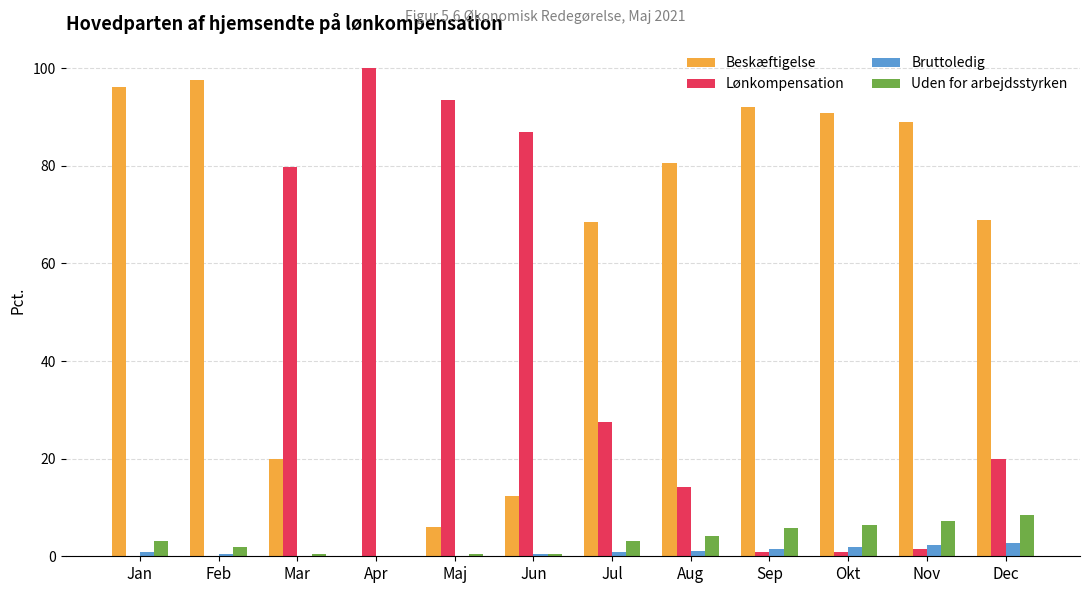

At which label is Lønkompensation closest to 50?

Jul